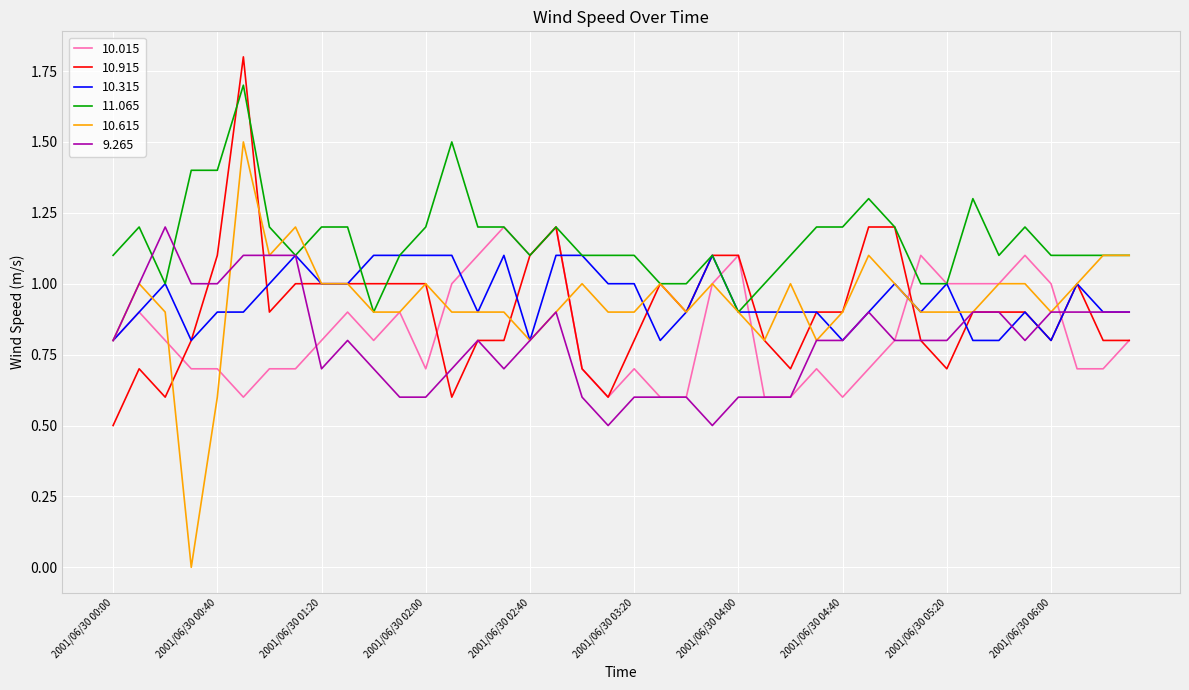

How many series are shown in this chart?

6